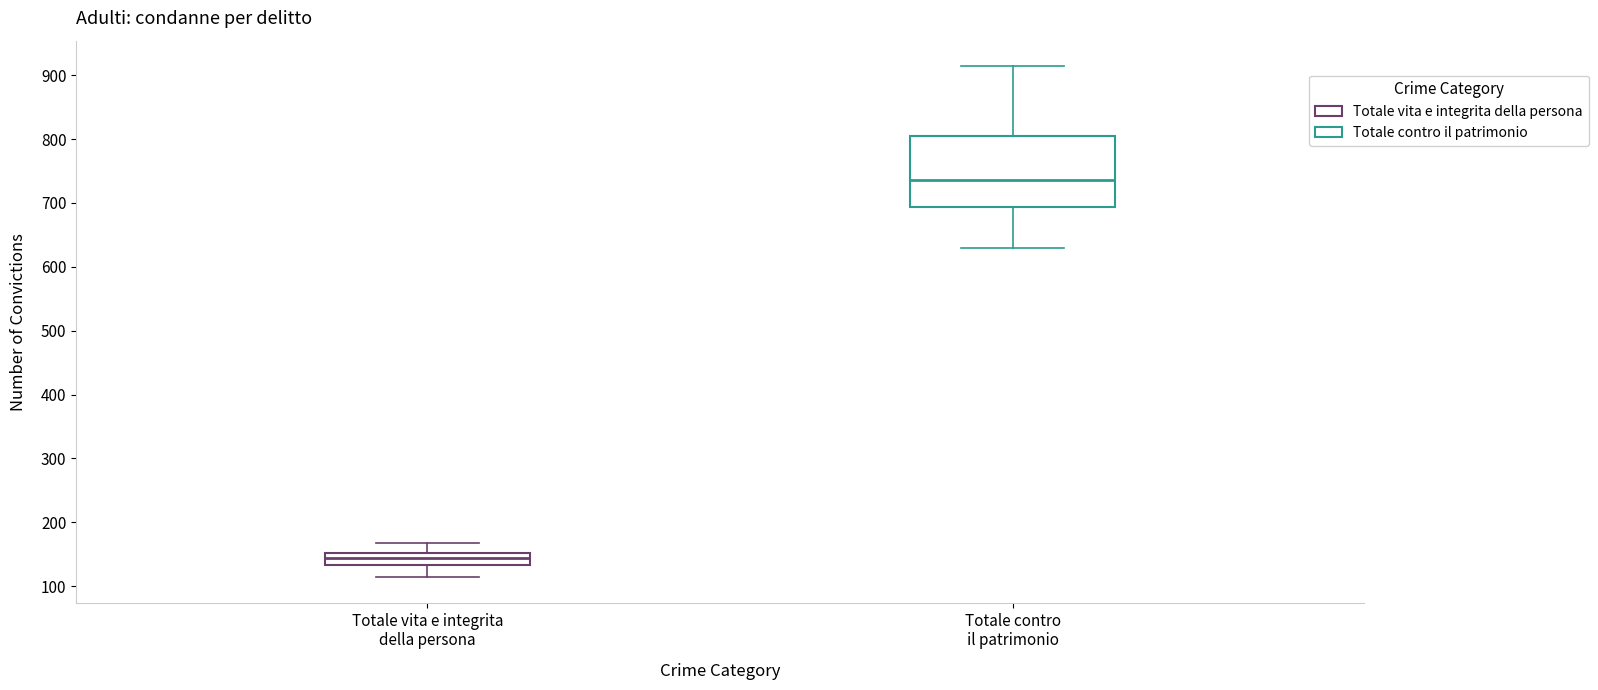

Where does the upper whisker of the box for Totale contro il patrimonio end on the y-axis? The values are not printed on the chart, so give them approximately, as read against the axis.

910